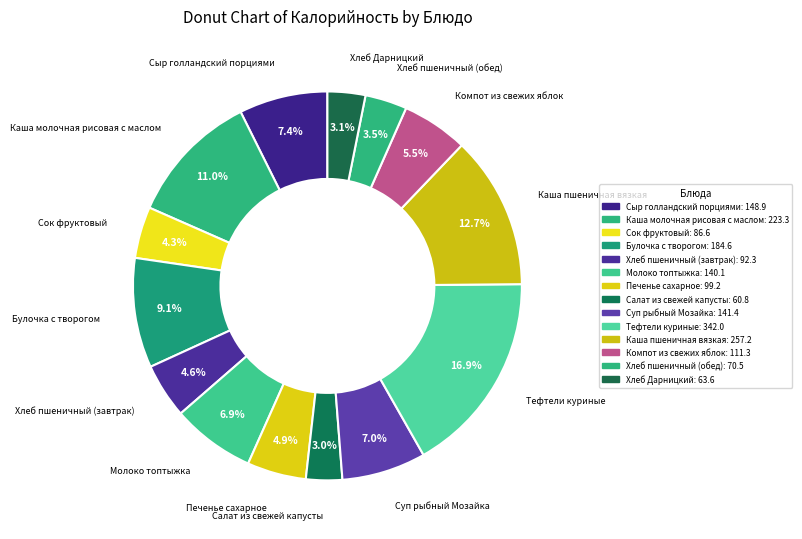

How many segments does this pie chart have?

14